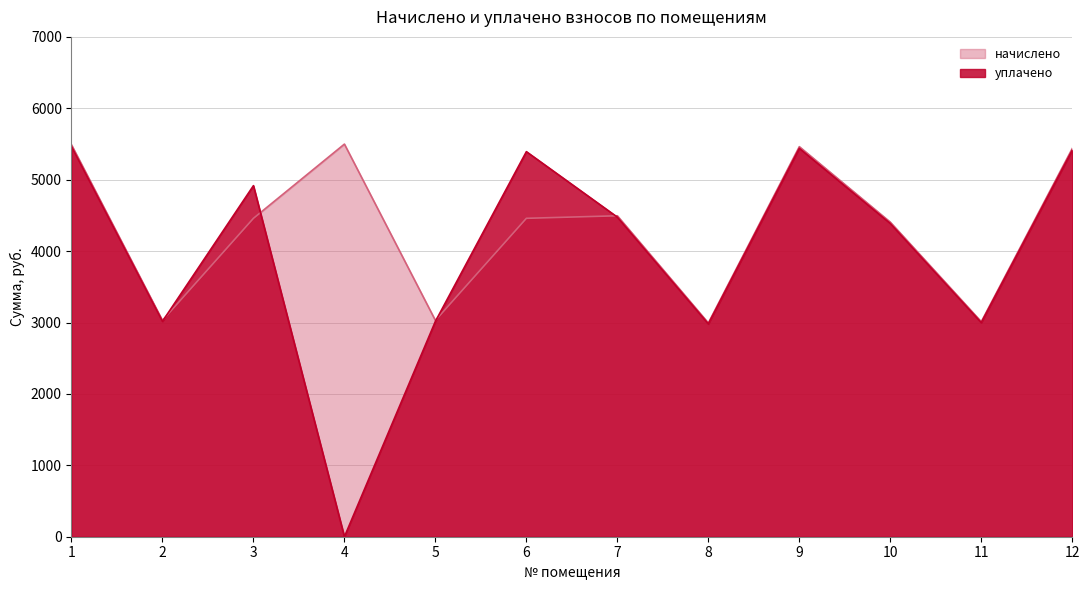

What is the lowest value of the начислено series?

2993.6